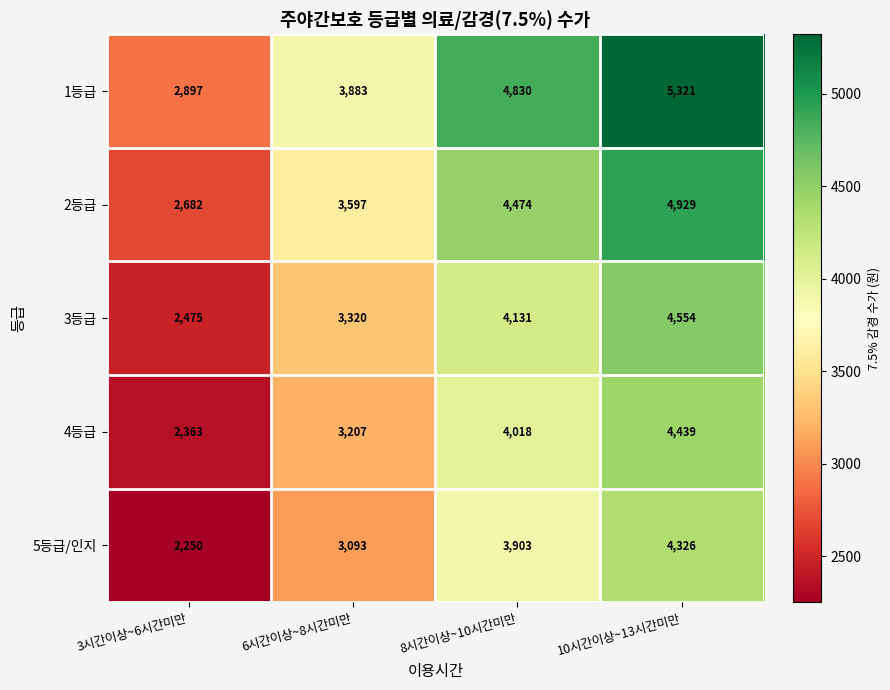

What is the difference between the highest and lowest values at 8시간이상~10시간미만?

927